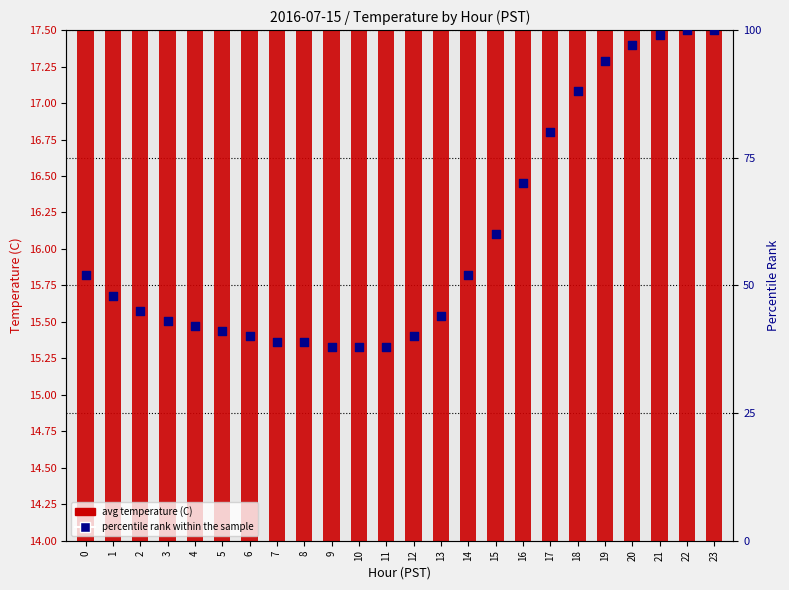

At which category is the sum across all series the highest?

23